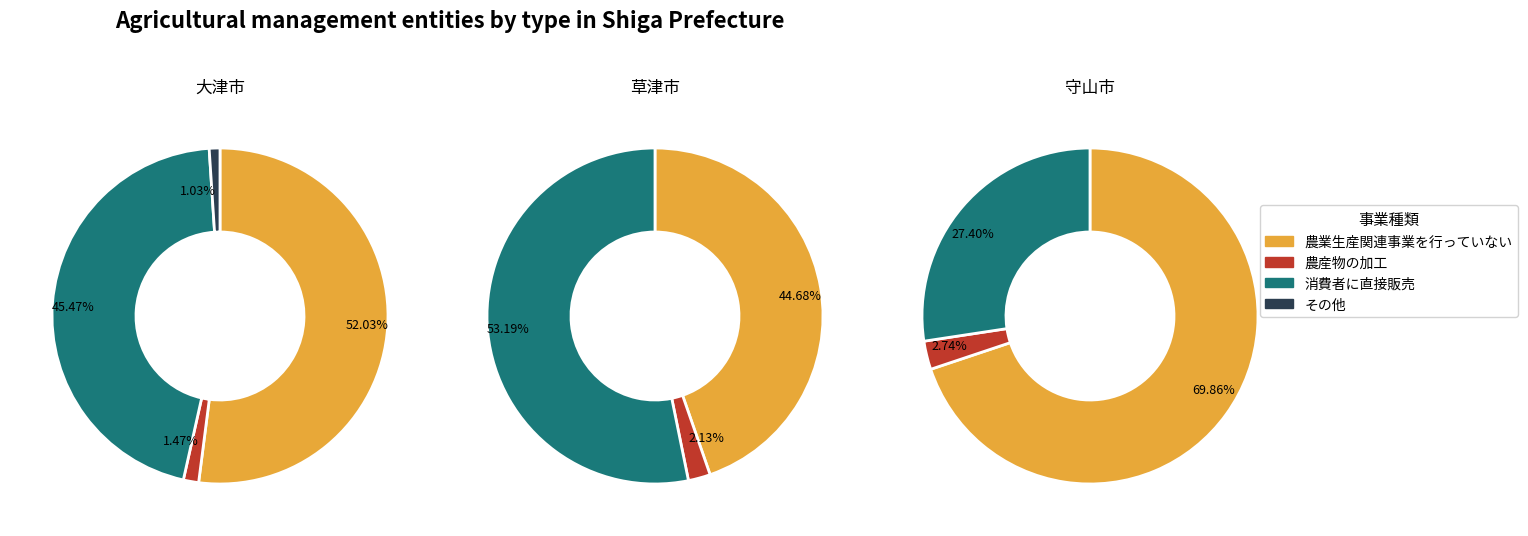

What is the difference between the highest and lowest values at 1?

100